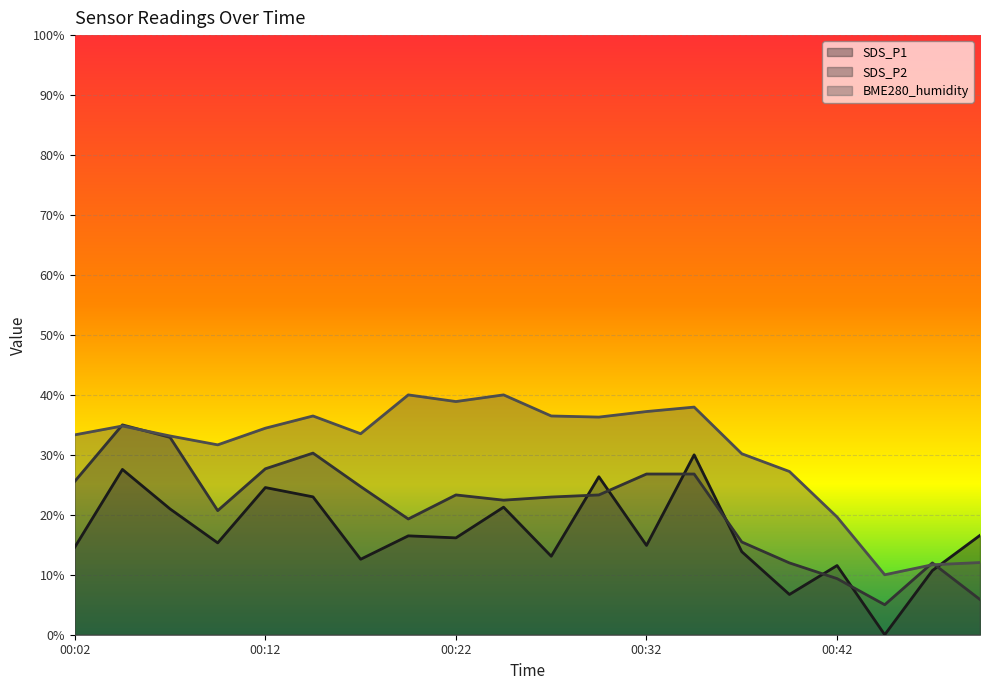

Where is the first local minimum for SDS_P2?

00:09